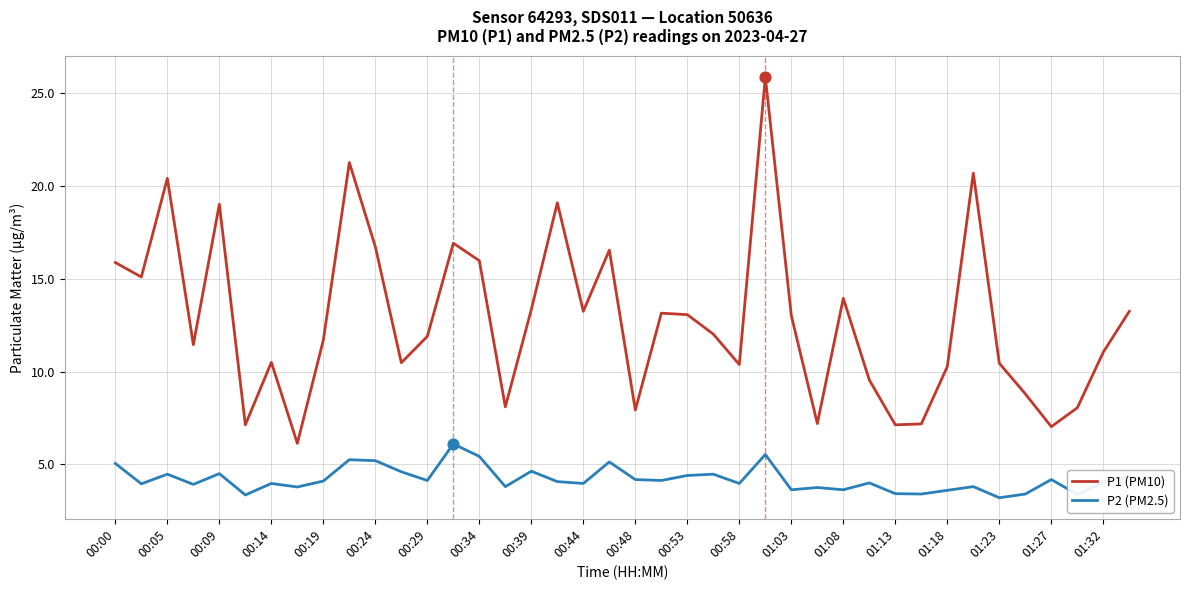

What are all the series names shown in the legend?

P1 (PM10), P2 (PM2.5)